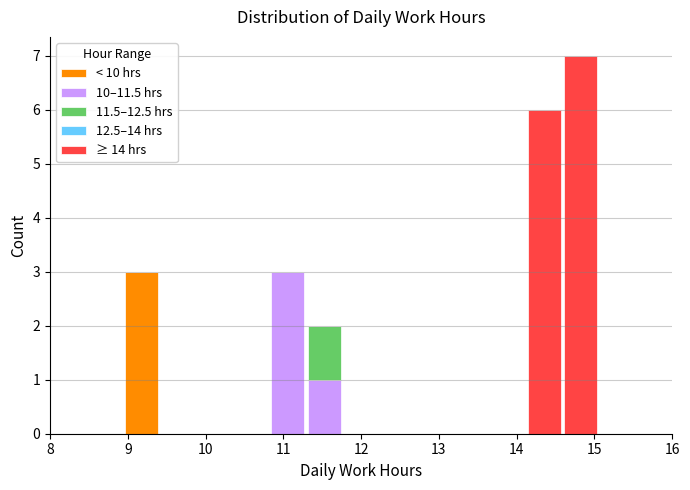

Reading left to right, transcribe this chart: for each stacked bar, give the range it covers on the x-axis and its total height. Neither the bar edges nor the heights are printed on the chart, so give them approximately, as read against the axes.

8.0 to 8.5: 0
8.5 to 8.9: 0
8.9 to 9.4: 3
9.4 to 9.9: 0
9.9 to 10.4: 0
10.4 to 10.8: 0
10.8 to 11.3: 3
11.3 to 11.8: 2
11.8 to 12.2: 0
12.2 to 12.7: 0
12.7 to 13.2: 0
13.2 to 13.6: 0
13.6 to 14.1: 0
14.1 to 14.6: 6
14.6 to 15.1: 7
15.1 to 15.5: 0
15.5 to 16.0: 0